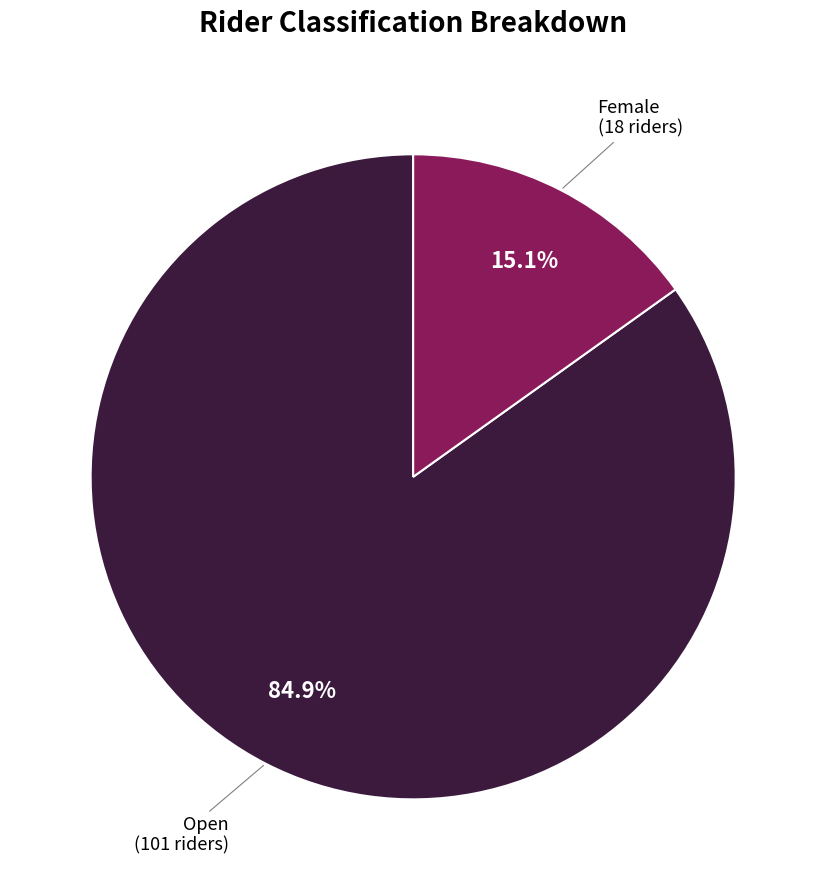

Count the number of slices in the pie.

2